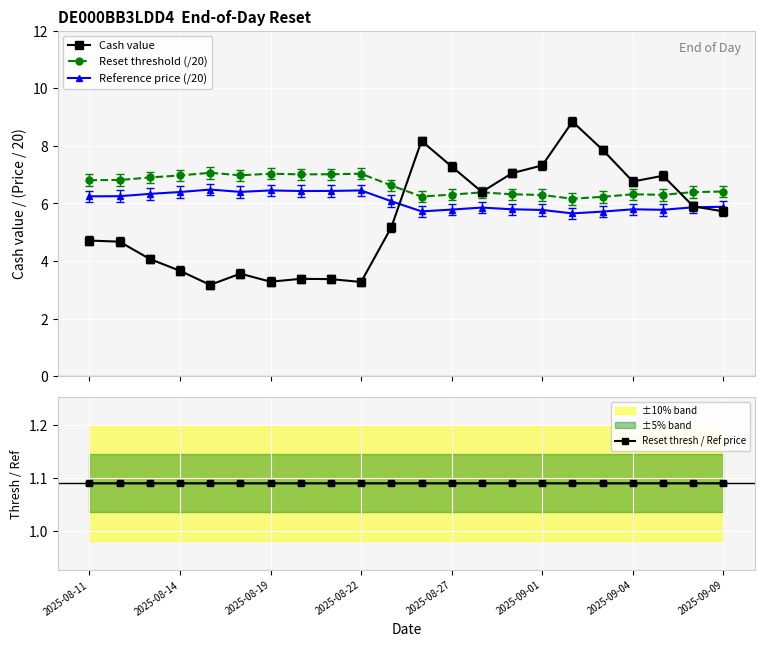

What is the difference between the maximum and second lowest values in the Reference price (/20) series?

0.8